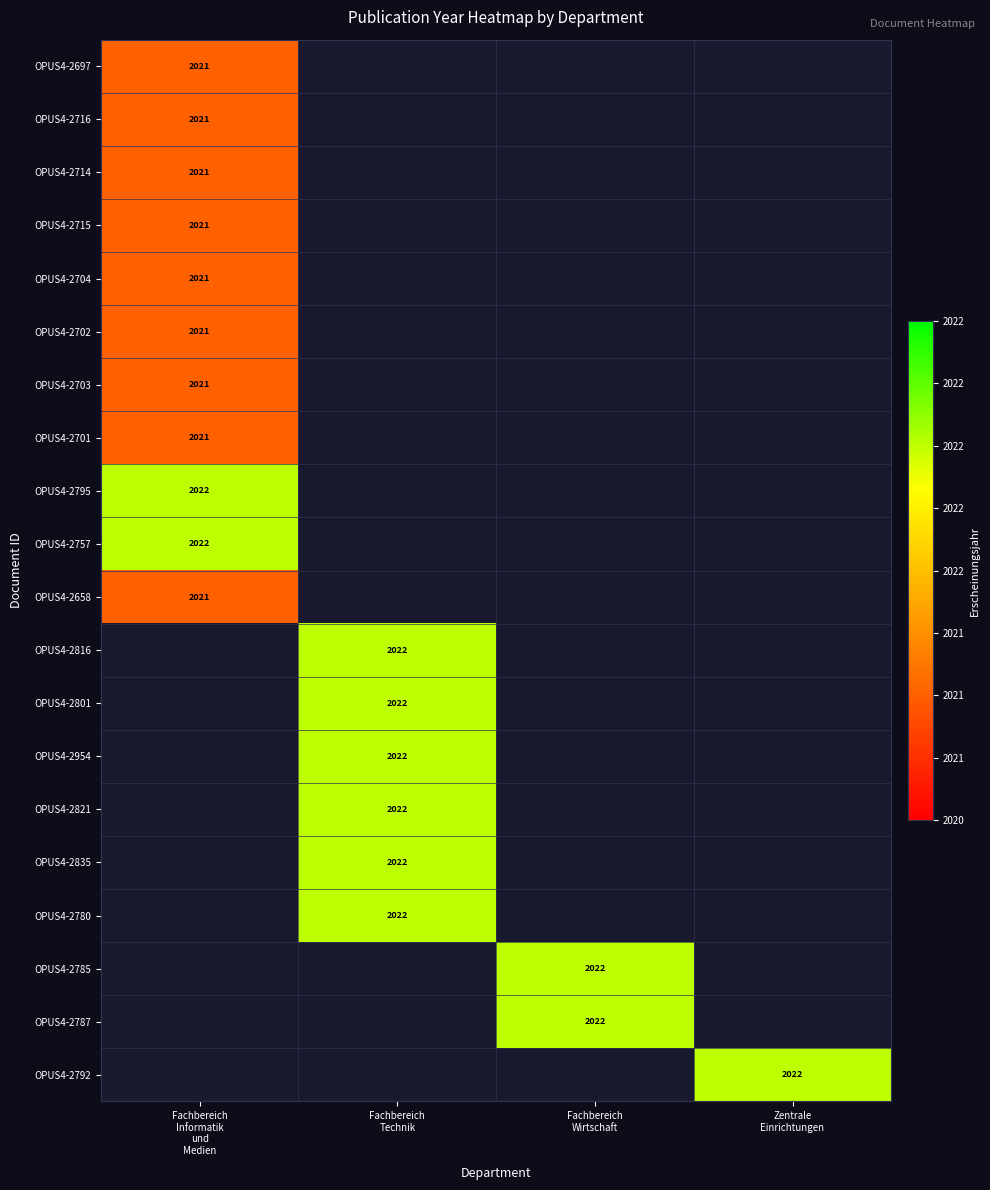

Is the value of OPUS4-2835 at Fachbereich Informatik und Medien greater than the value of OPUS4-2715 at Fachbereich Wirtschaft?

No